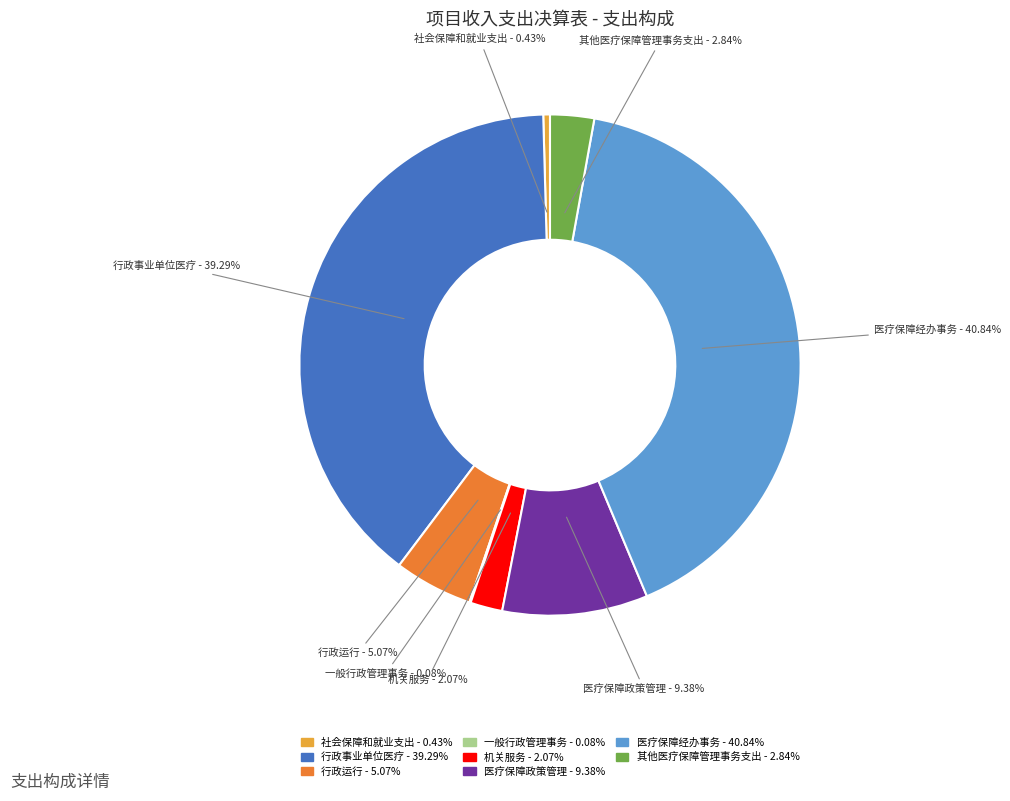

Between 医疗保障政策管理 - 9.38% and 社会保障和就业支出 - 0.43%, which is larger?

医疗保障政策管理 - 9.38%